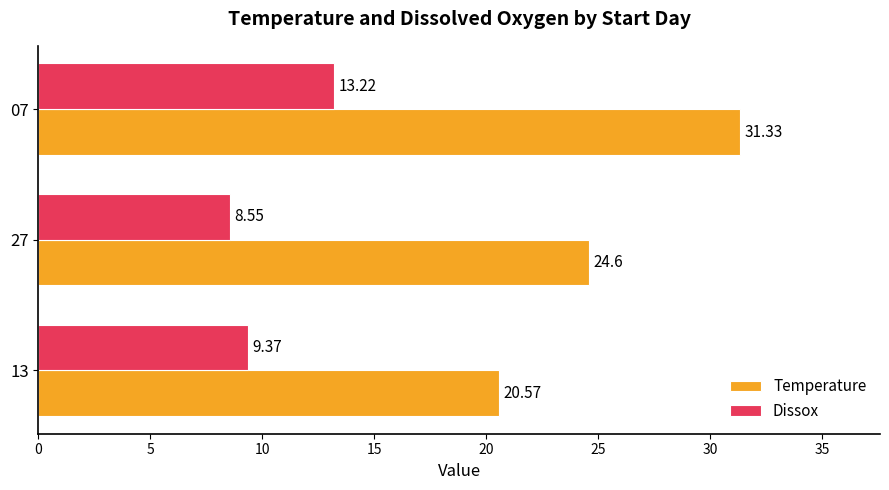

What is the difference between the maximum and minimum values in the Temperature series?

10.8